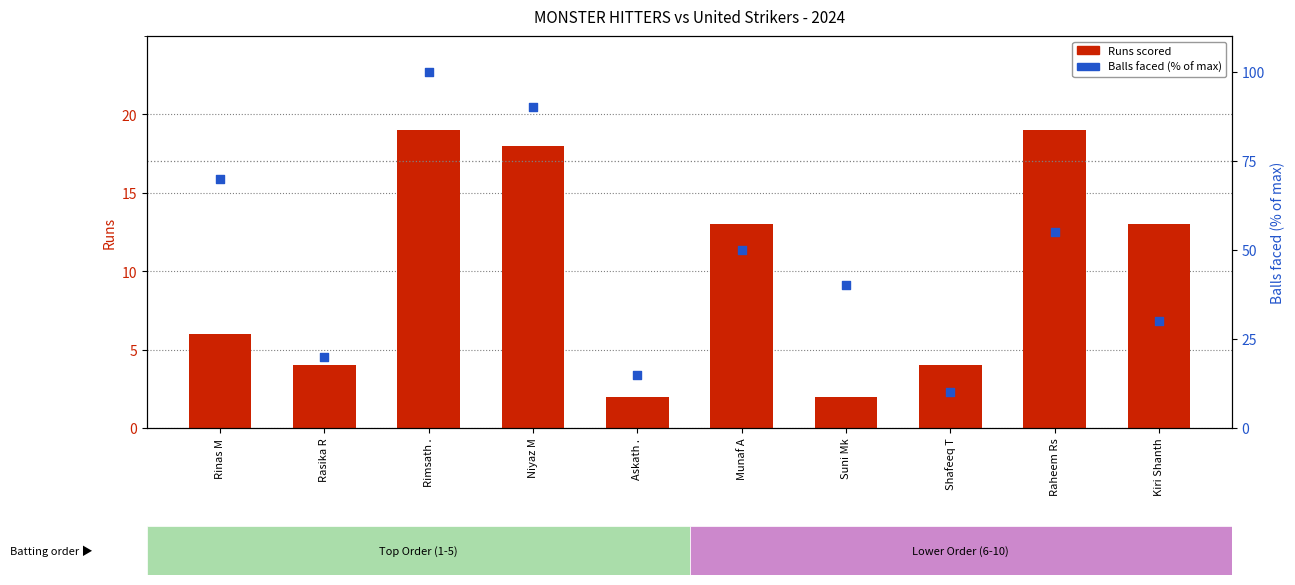

Which series reaches the minimum Y coordinate?

Runs scored